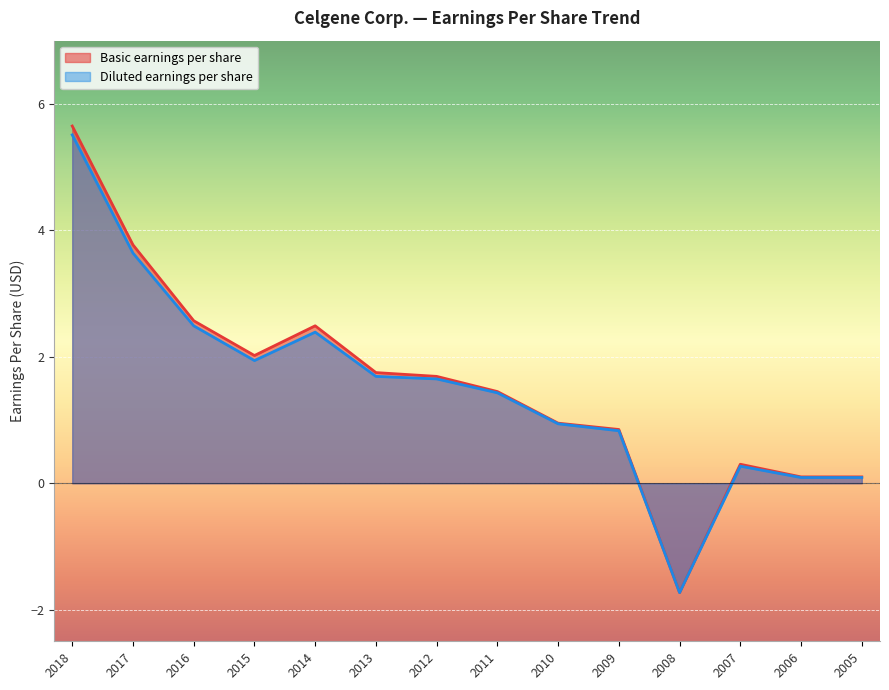

Is it true that Diluted earnings per share equals 3.6 at 2017?

True